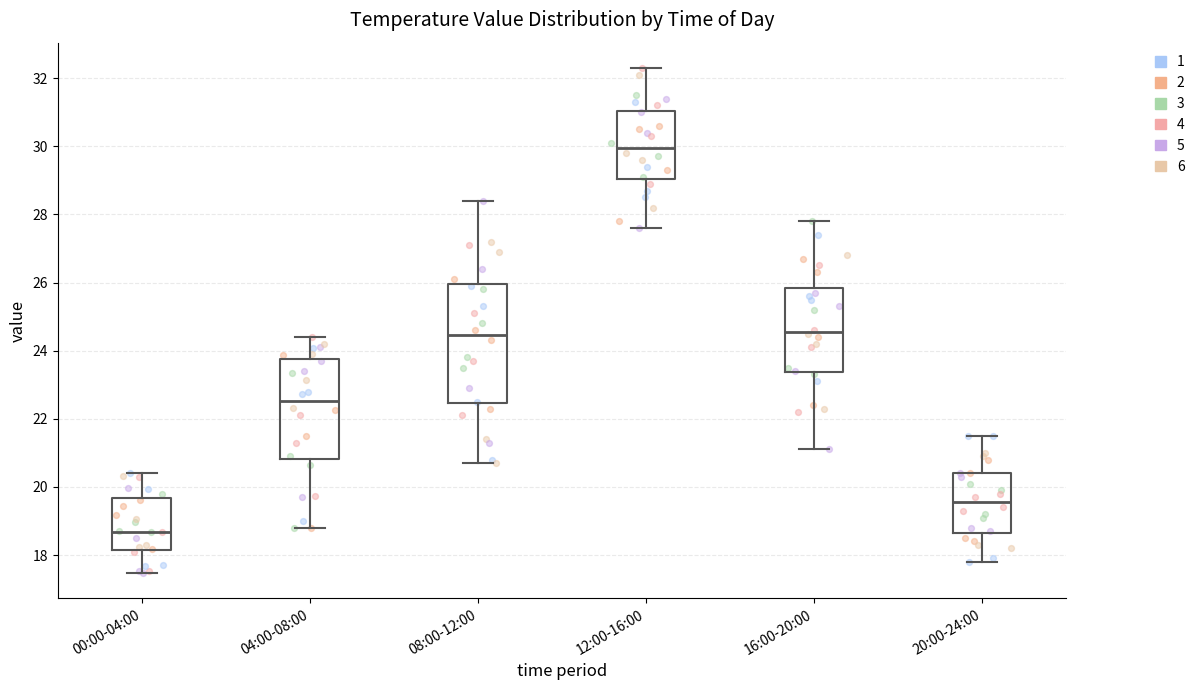

Which box has the lowest median line?

00:00-04:00